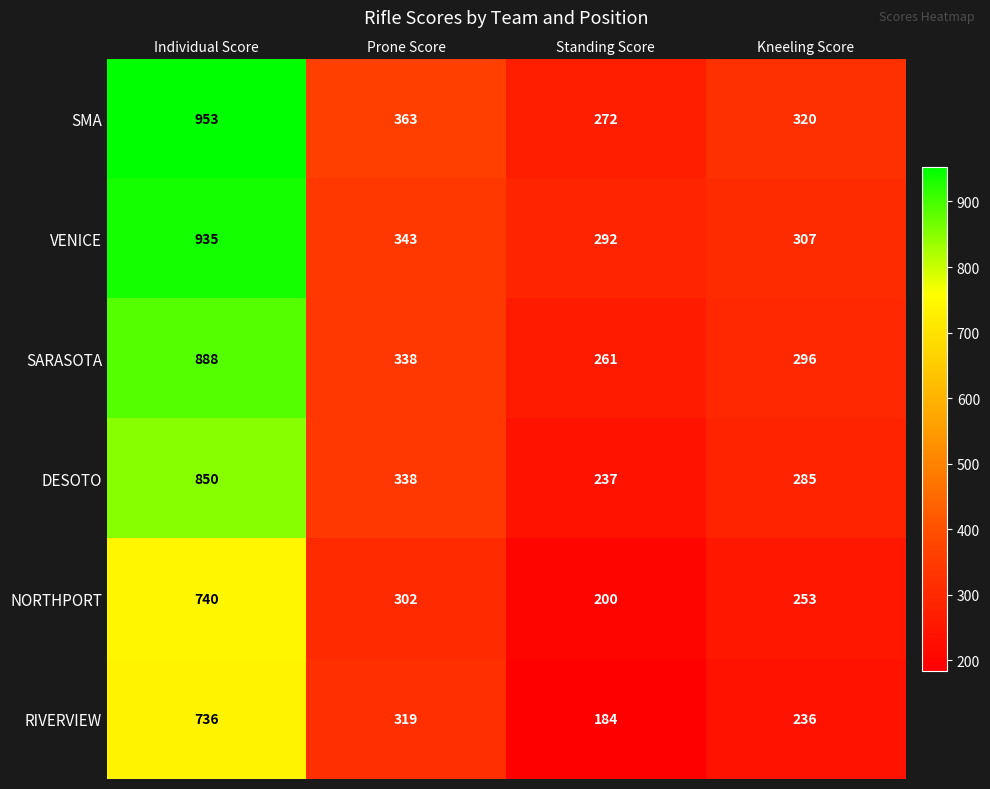

What is the total value across all series at Standing Score?

1446